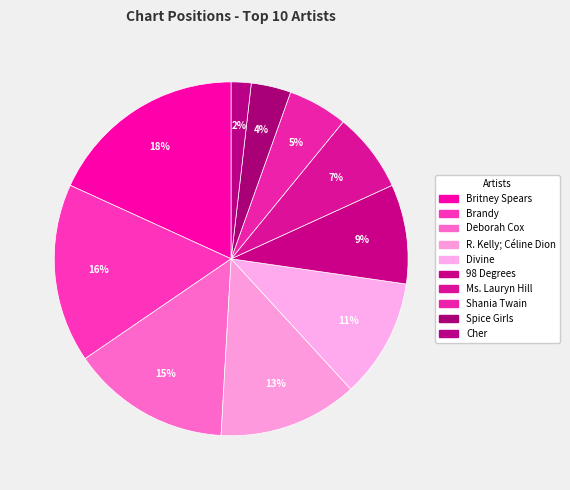

Is the sum of Shania Twain and Divine greater than half?

No